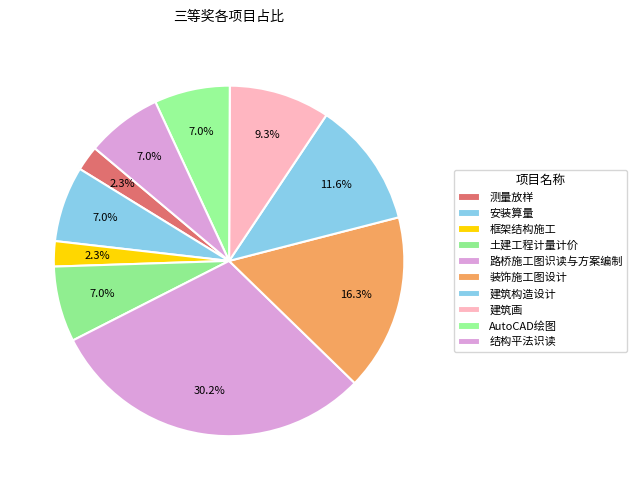

What portion of the pie excludes 测量放样?

97.7%